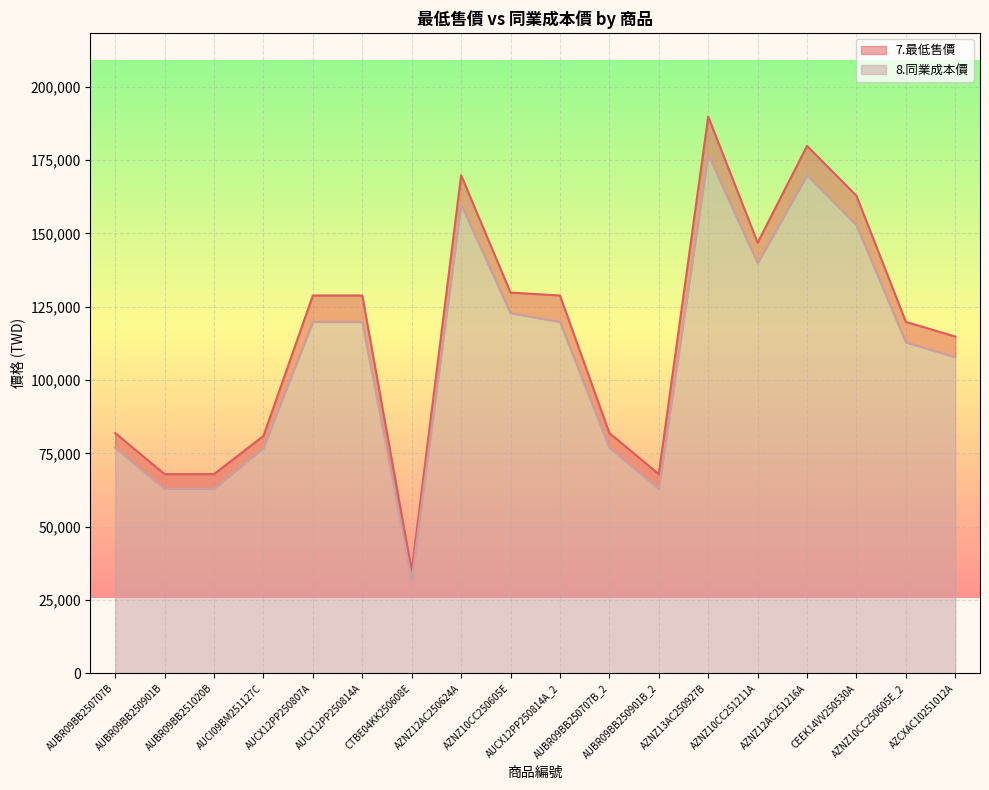

In 8.同業成本價, how many points are lower than both neighbors (excluding endpoints)?

3